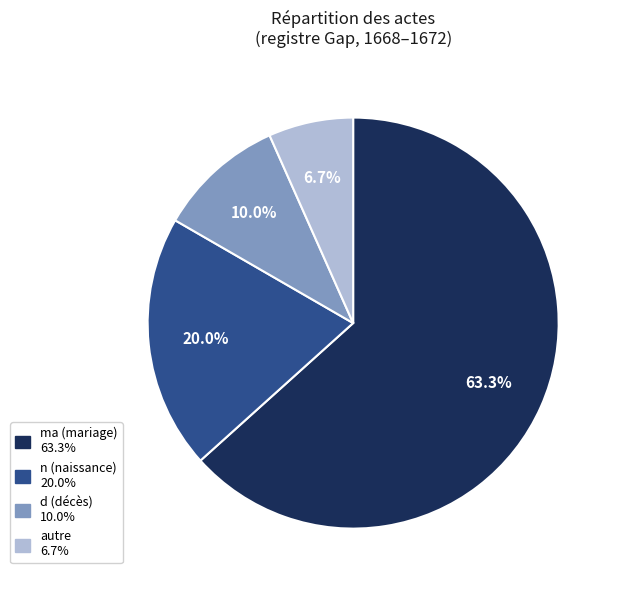

Is there any slice that represents more than half of the pie?

Yes